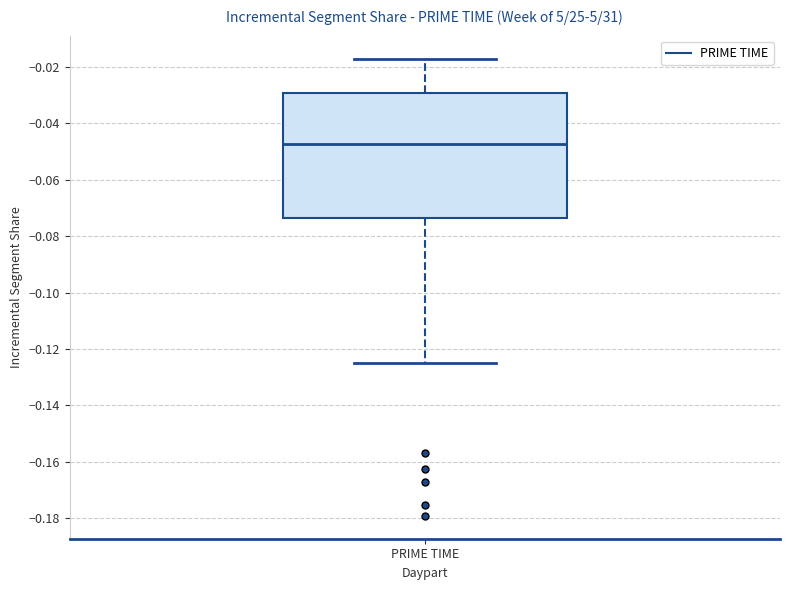

Read this box plot against the y-axis: the position of the median line, the range covered by the box, and the ends of both whiskers. The values are not printed on the chart, so give them approximately, as read against the axis.

median -0.048, box -0.074 to -0.030, whiskers -0.126 to -0.016